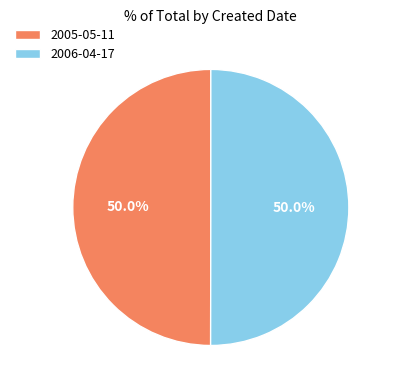

Approximately how many times larger is the value at 2005-05-11 compared to 2006-04-17?

1.0